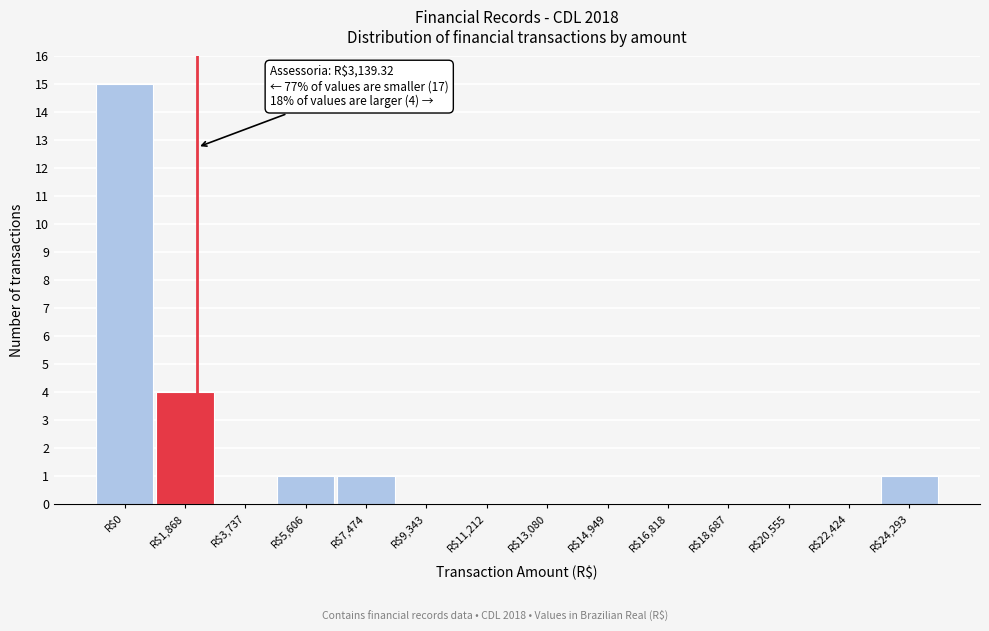

Where is the data nearest to the value 7?

R$1,868